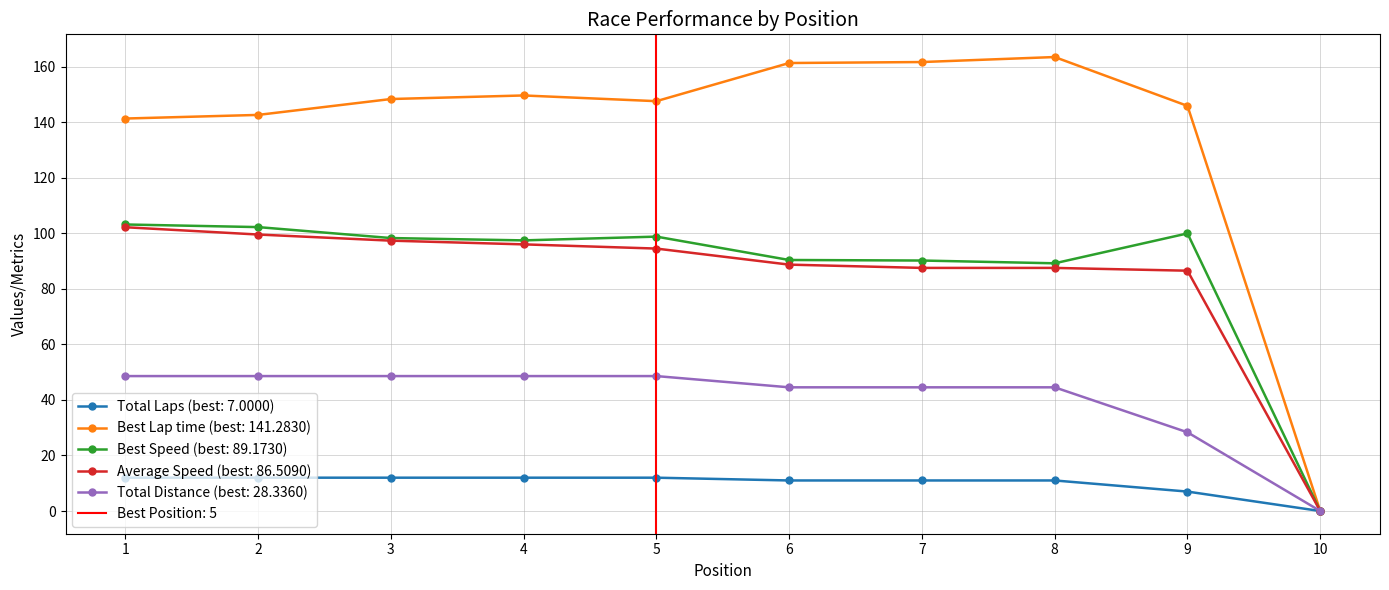

True or false: Total Laps has a value of 12.0 at 5.

True